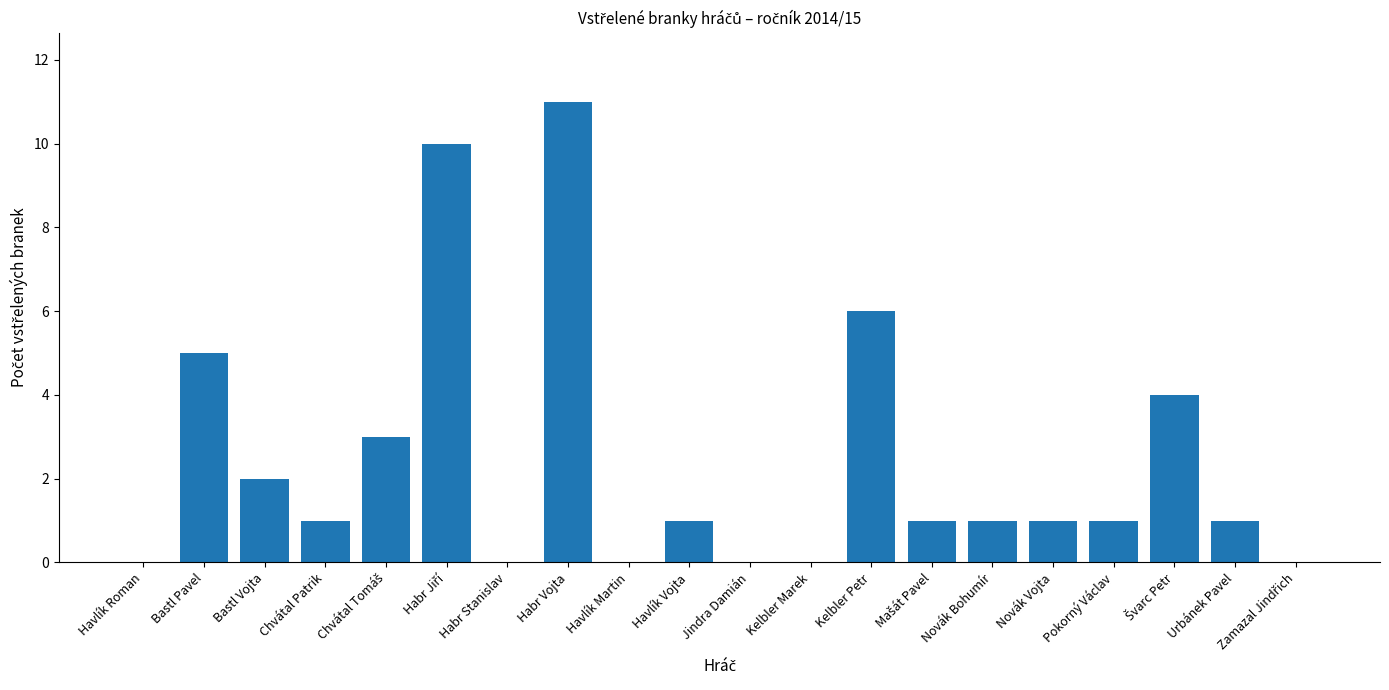

What is the average value?

2